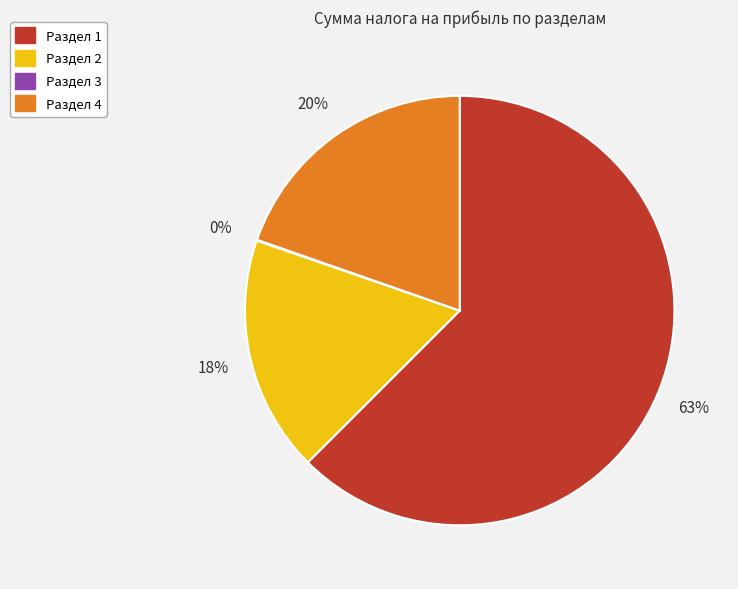

Is there any slice that represents more than half of the pie?

Yes